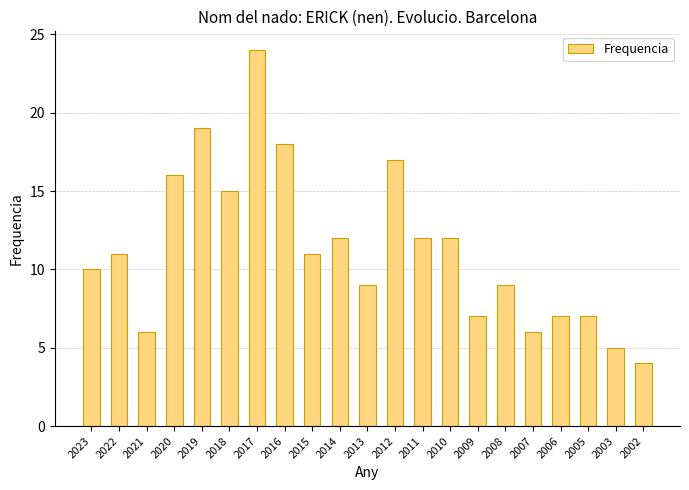

The value at 2023 is 10. True or false?

True